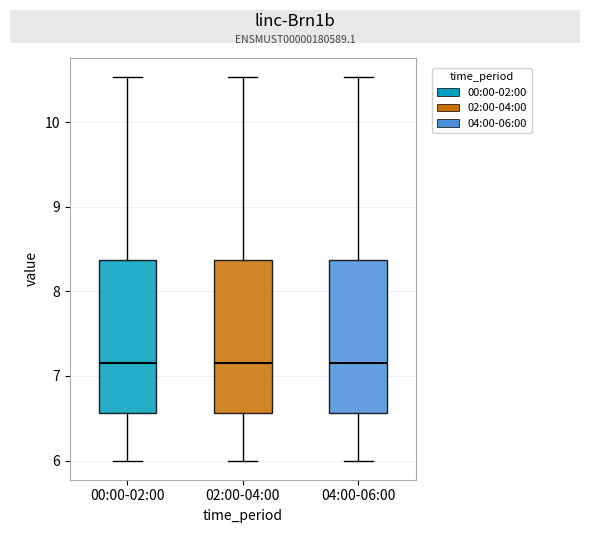

Reading left to right, read every box against the y-axis: the position of its median line, the range the box covers, and the ends of its whiskers. The values are not printed on the chart, so give them approximately, as read against the axis.

00:00-02:00: median 7.2, box 6.6 to 8.4, whiskers 6.0 to 10.5
02:00-04:00: median 7.2, box 6.6 to 8.4, whiskers 6.0 to 10.5
04:00-06:00: median 7.2, box 6.6 to 8.4, whiskers 6.0 to 10.5